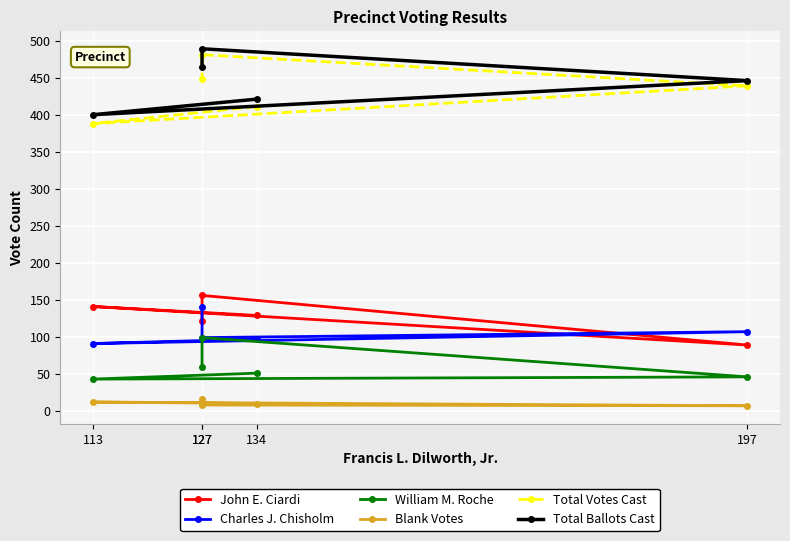

At how many categories does at least one series exceed 12?

5